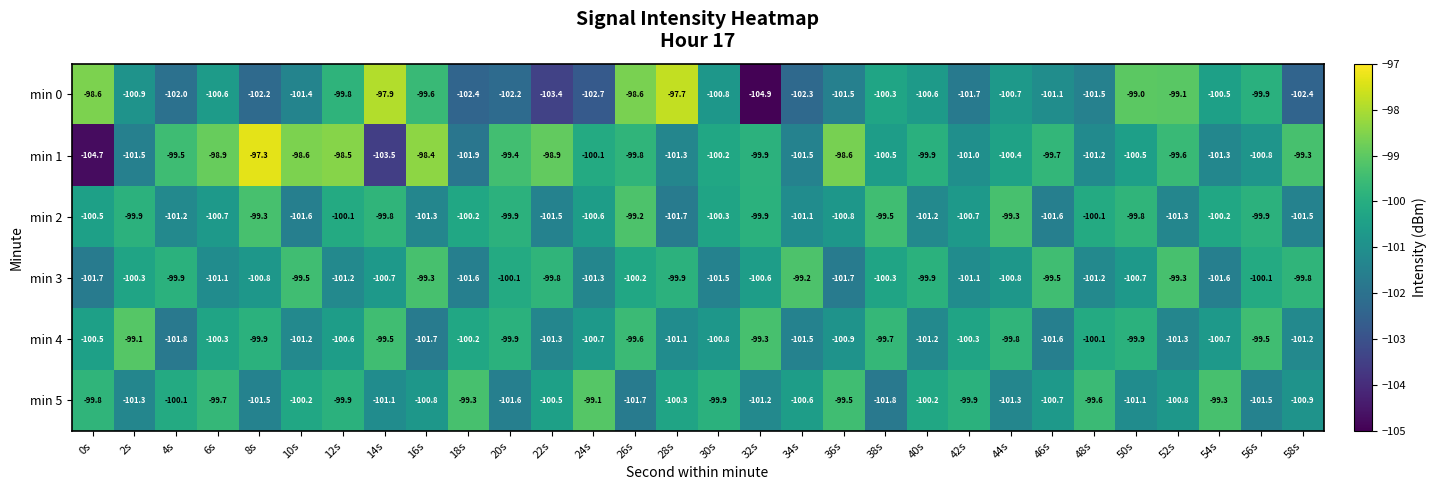

What is the spread (max minus min) of values at 20s?

2.8